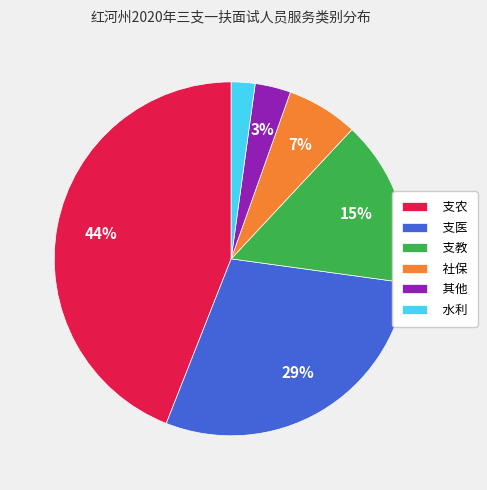

Count the number of slices in the pie.

6